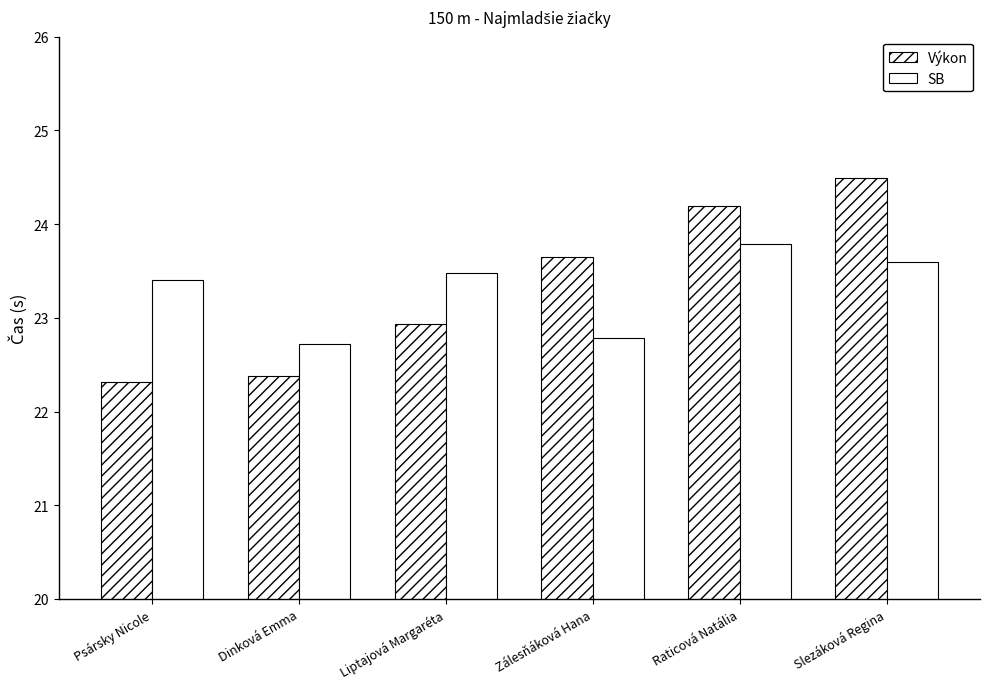

The value of Výkon at Raticová Natália is 24.2. True or false?

True